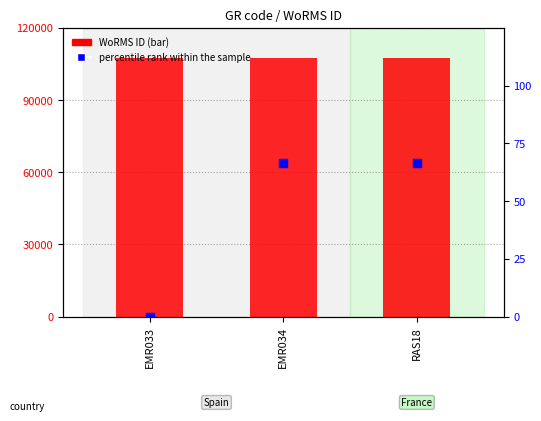

Which series has the largest Y range (max minus min)?

percentile rank within the sample